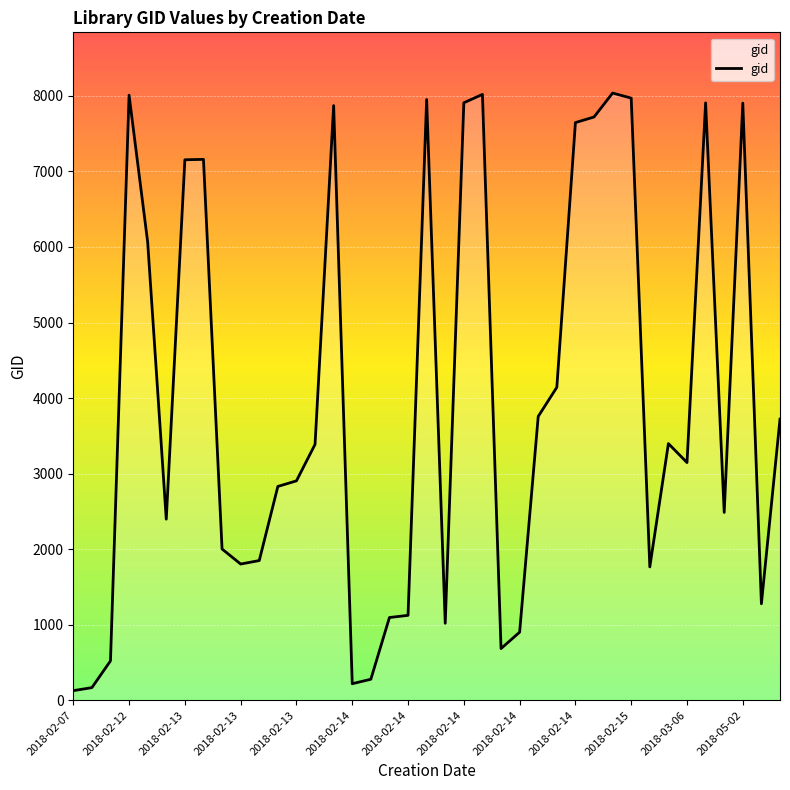

What is the difference between the second highest and minimum values?

7892